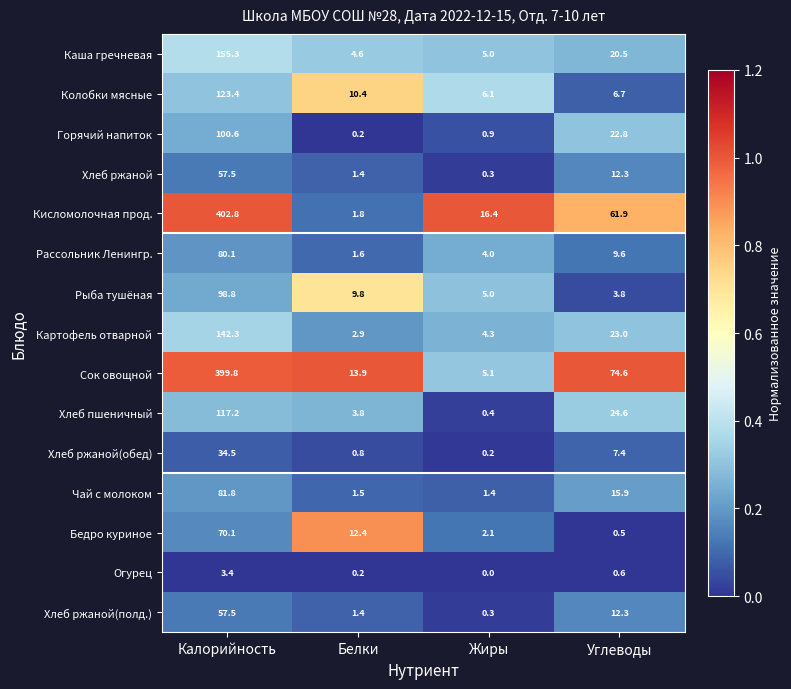

What is the sum of the Хлеб ржаной(обед) values at Углеводы and Белки?

8.2